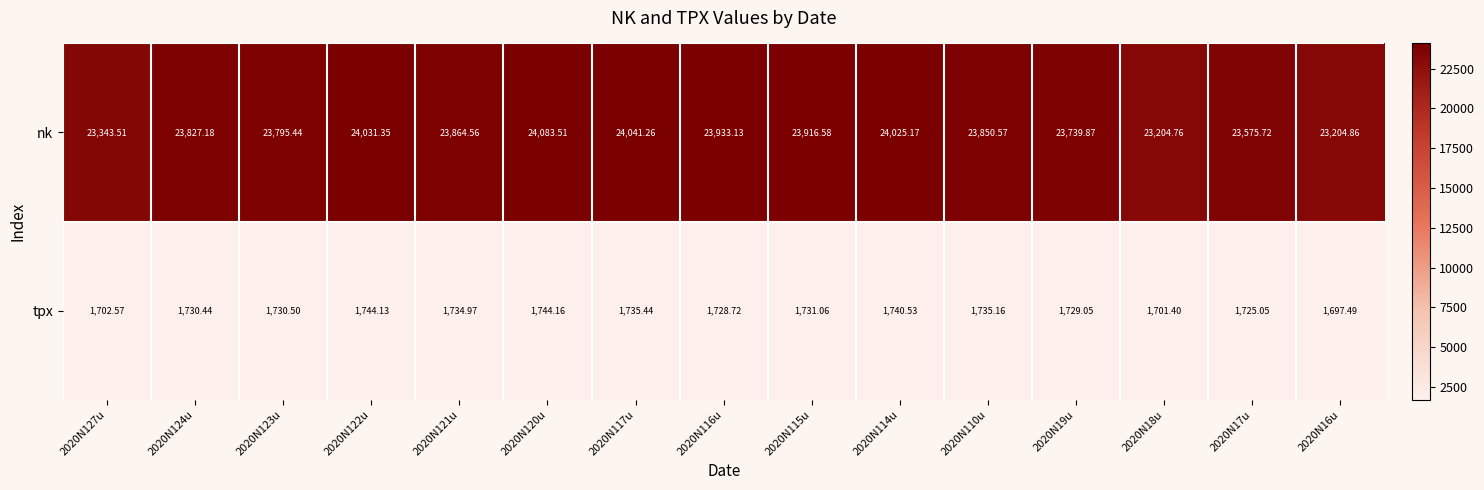

What is the smallest value displayed?

1697.5